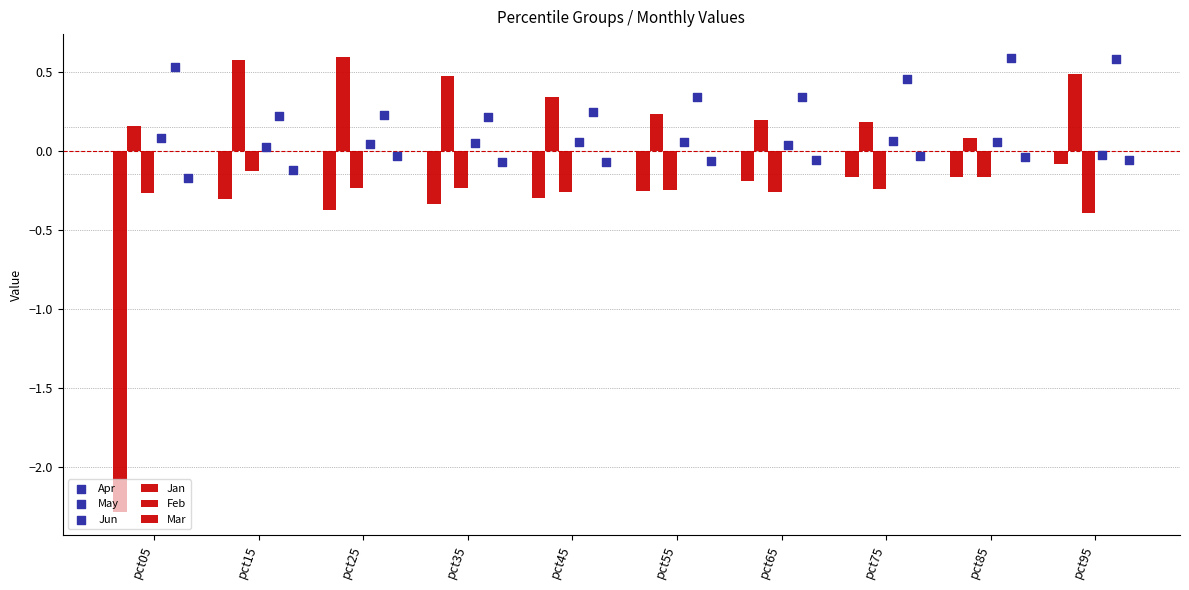

Which series reaches the minimum Y coordinate?

Jan